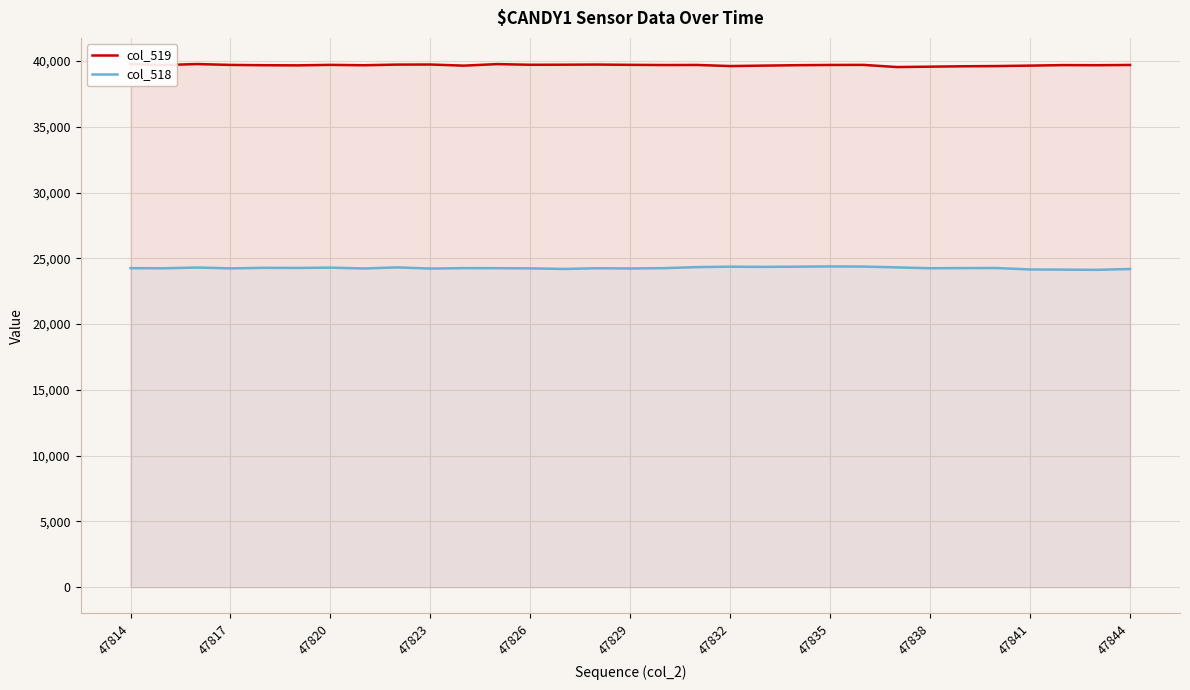

What is the value of the col_518 point at the 14th from the left?

24192